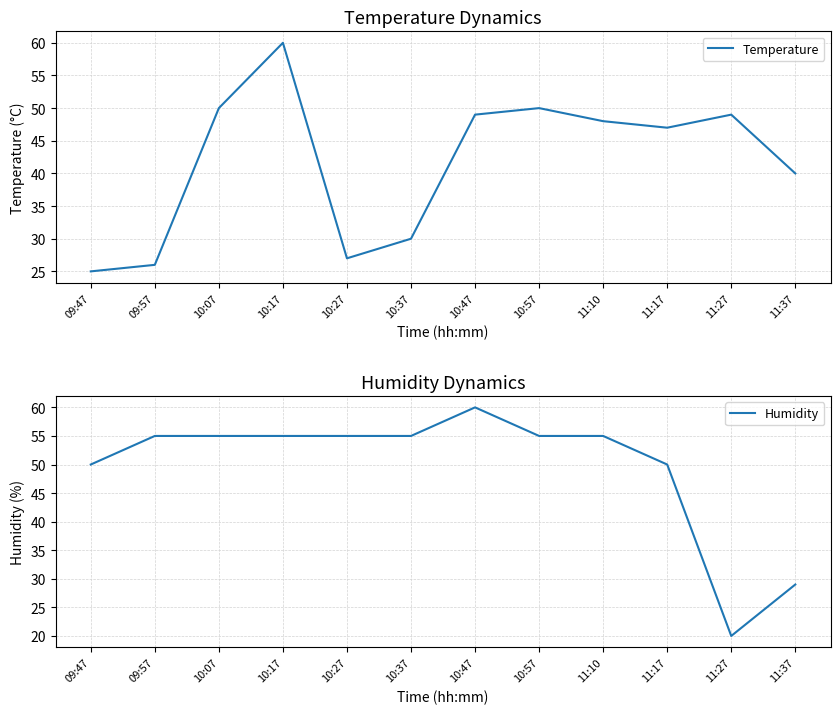

How many intersections are there between Temperature and Humidity?

3